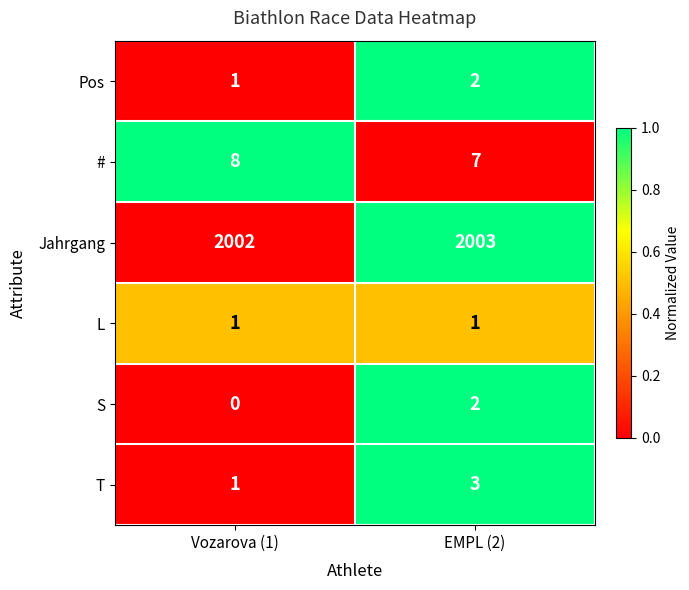

True or false: Jahrgang has a value of 3282 at Vozarova (1).

False